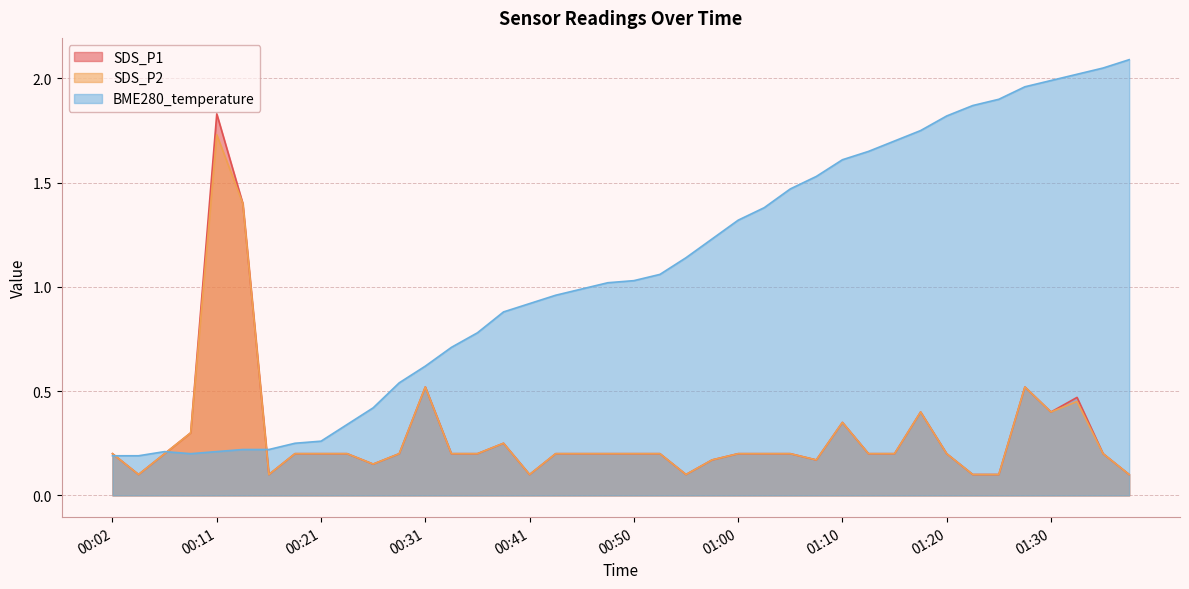

Where is the first local maximum for SDS_P2?

00:11